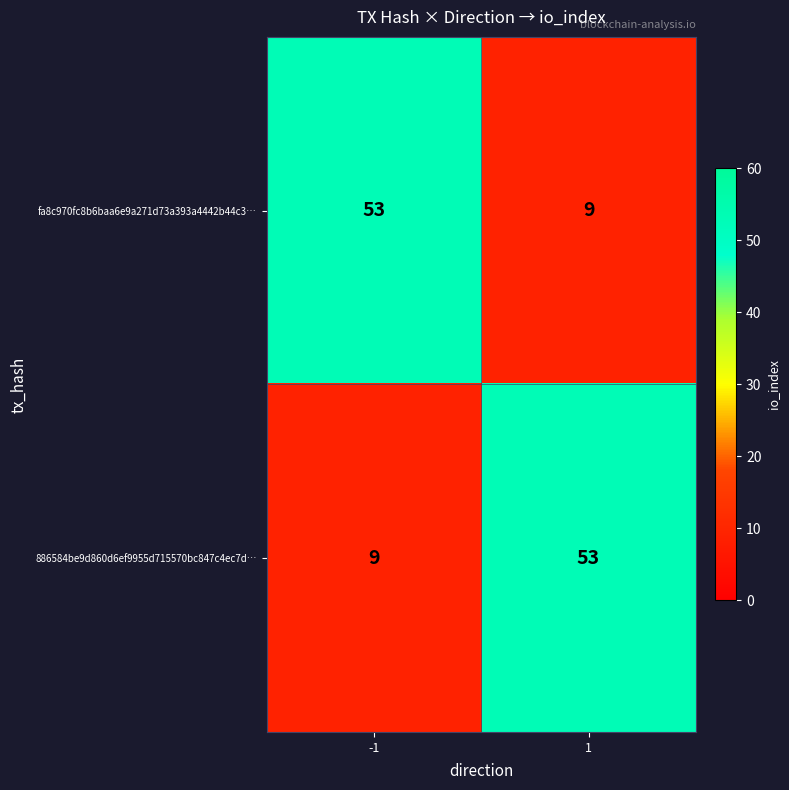

Reading left to right, list all the values displayed in this chart.

fa8c970fc8b6baa6e9a271d73a393a4442b44c3…: 53	9
886584be9d860d6ef9955d715570bc847c4ec7d…: 9	53